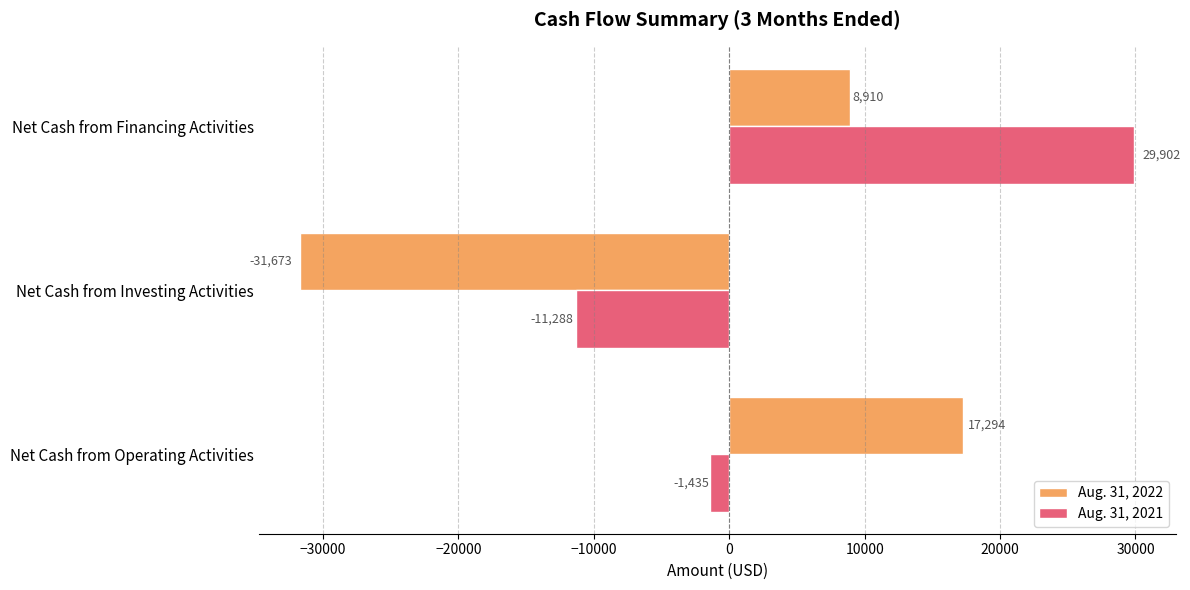

The value of Aug. 31, 2022 at Net Cash from Financing Activities is 2152. True or false?

False